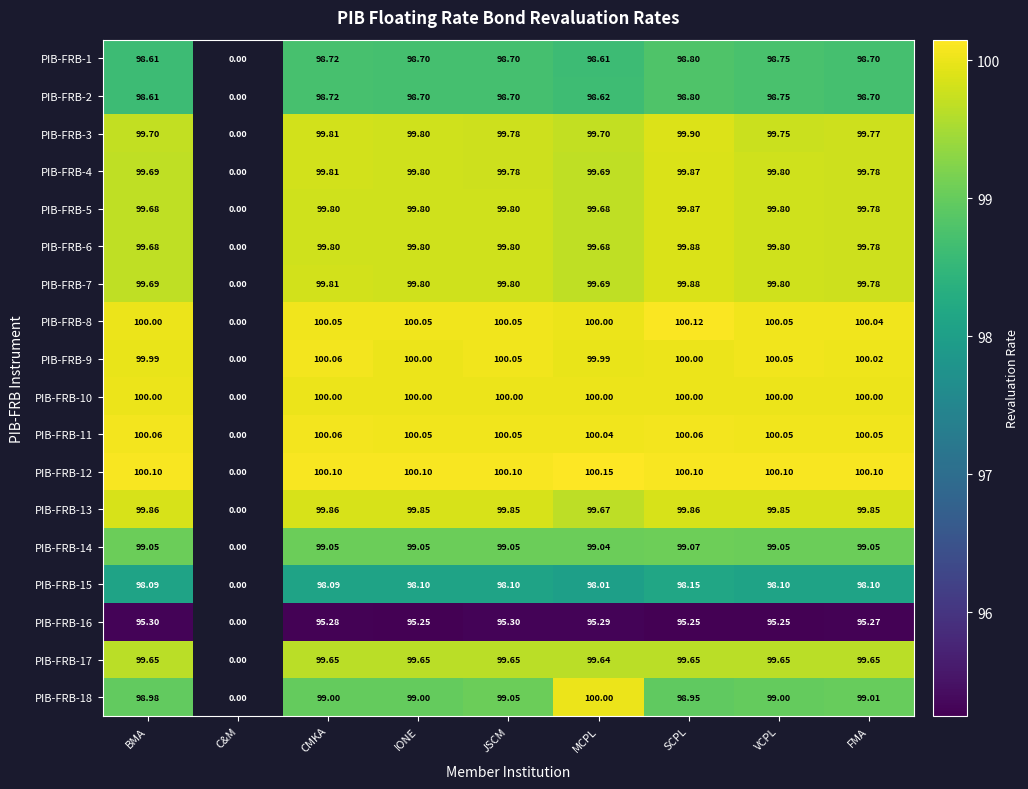

At which category is the sum across all series the highest?

SCPL